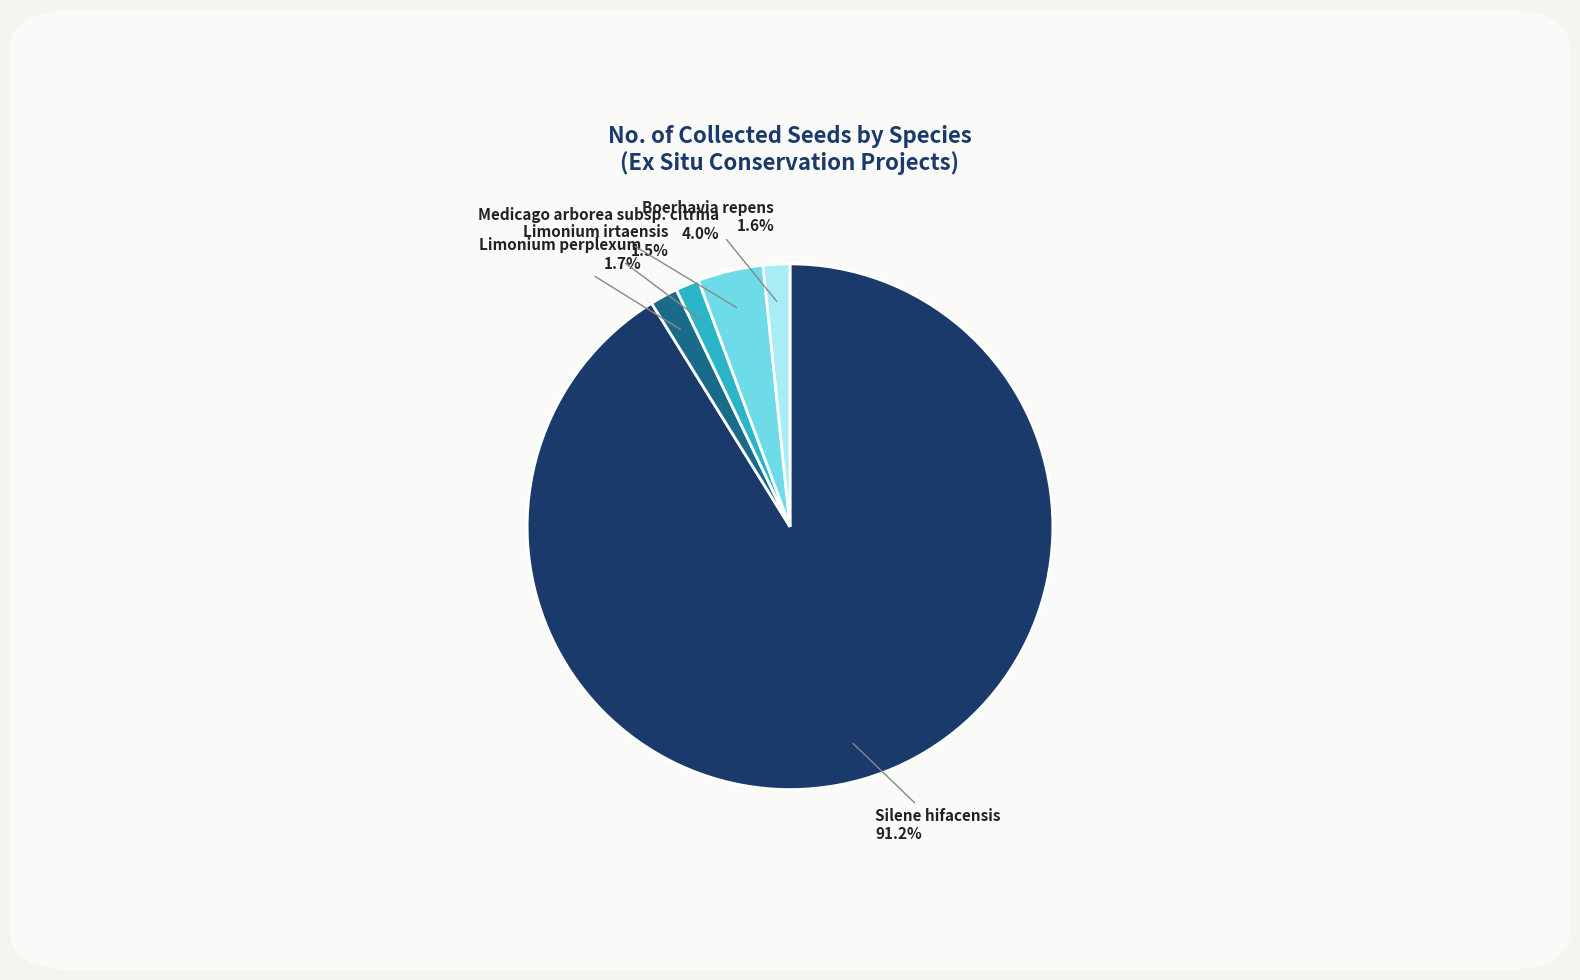

How many slices are in this pie chart?

5